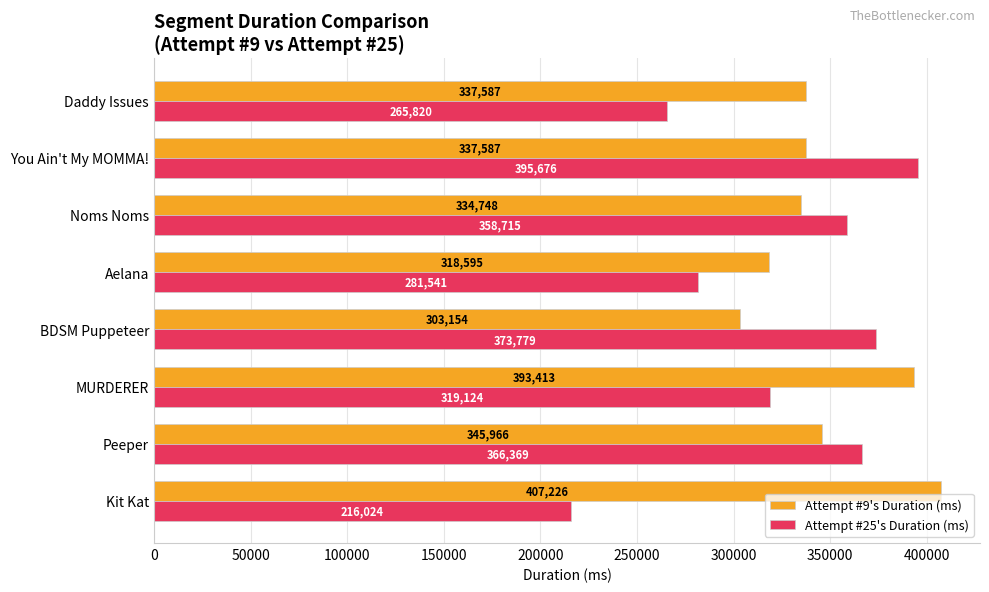

What is the sum of all Attempt #25's Duration (ms) values?

2577048